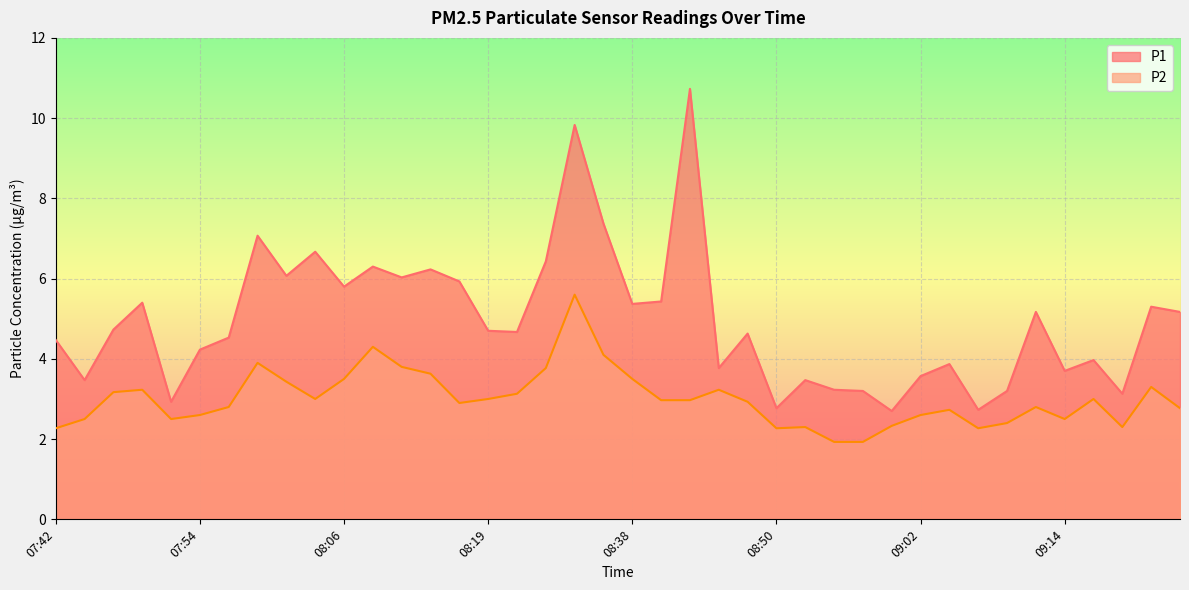

What is the average value of the P1 series?

4.9